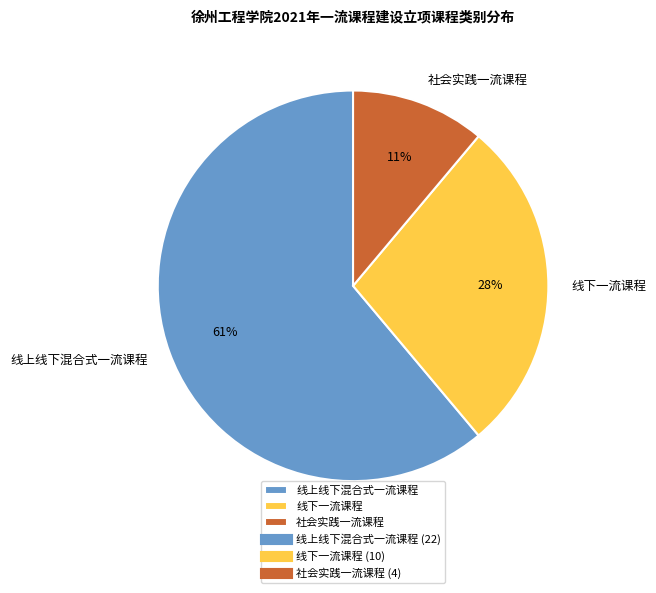

Which has a higher value, 线上线下混合式一流课程 or 线下一流课程?

线上线下混合式一流课程